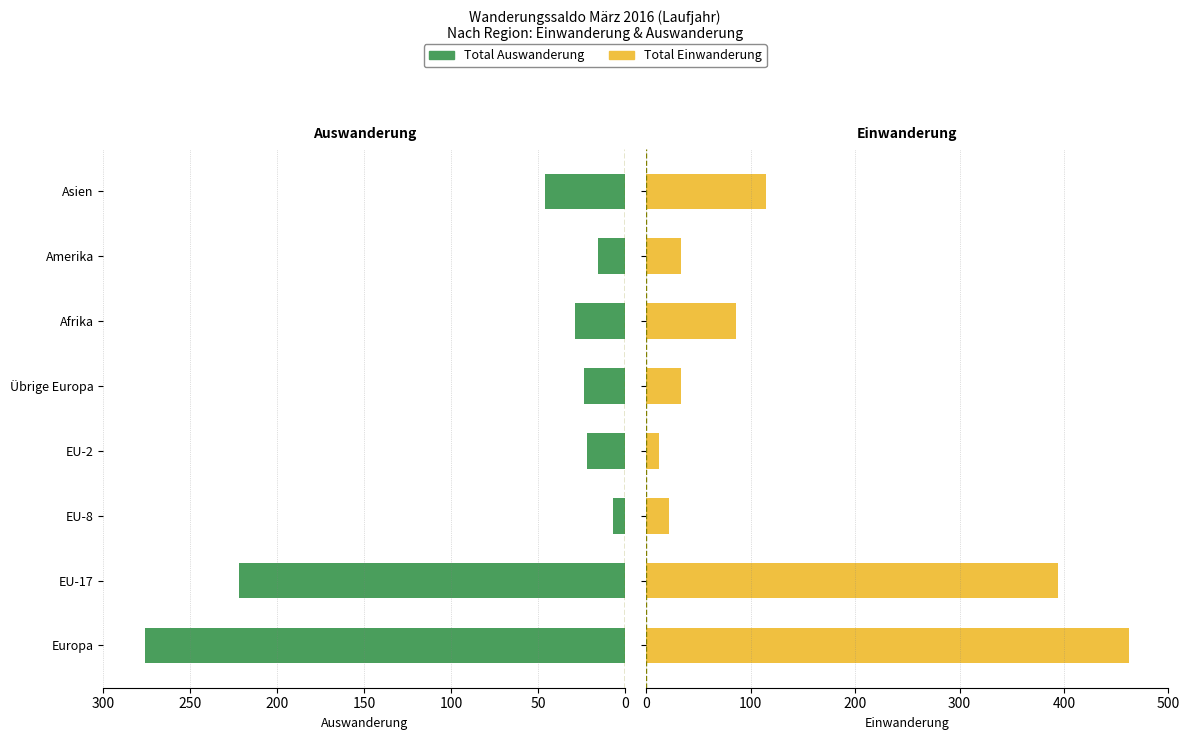

What is the spread (max minus min) of values at EU-8?

15